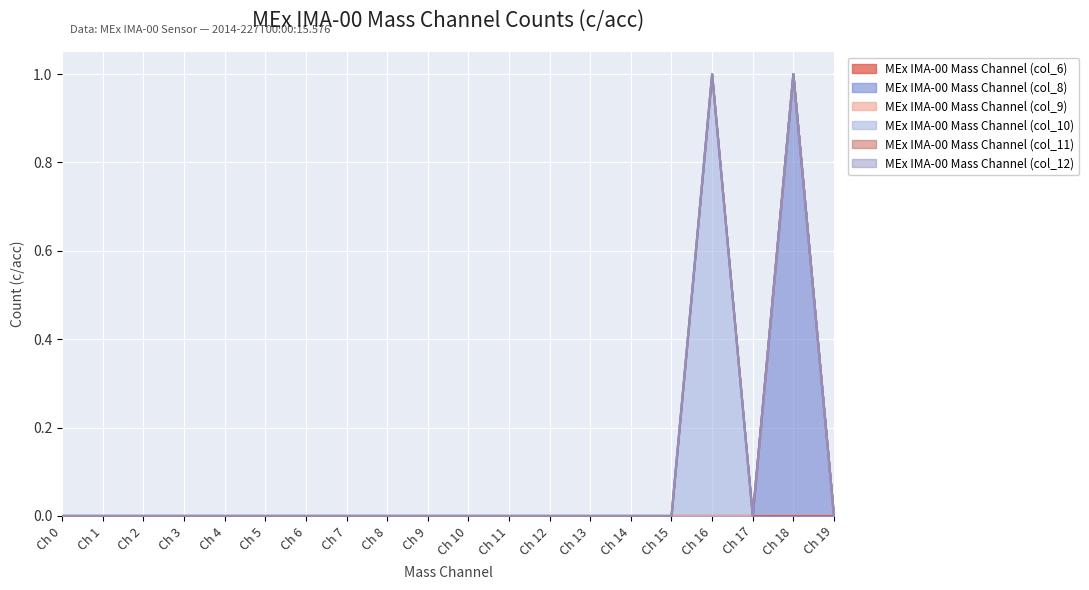

What are all the series names shown in the legend?

MEx IMA-00 Mass Channel (col_6), MEx IMA-00 Mass Channel (col_8), MEx IMA-00 Mass Channel (col_9), MEx IMA-00 Mass Channel (col_10), MEx IMA-00 Mass Channel (col_11), MEx IMA-00 Mass Channel (col_12)